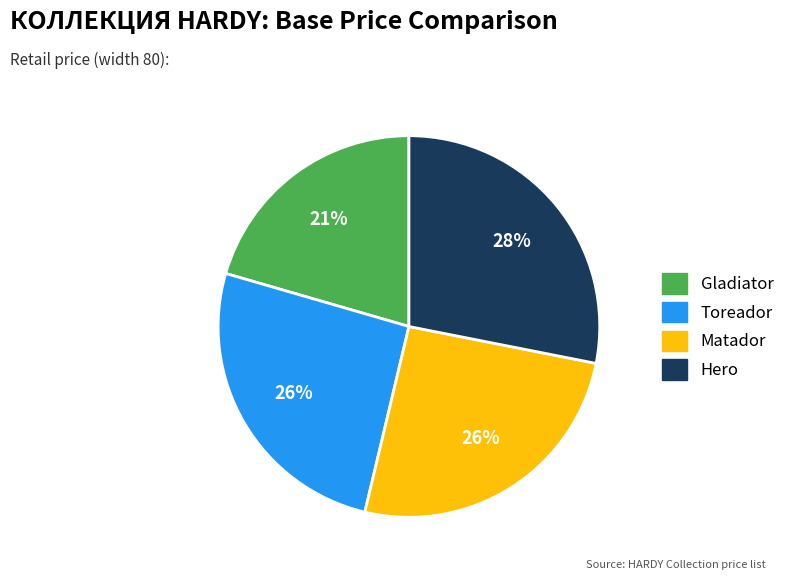

Does Gladiator account for over 50% of the chart?

No